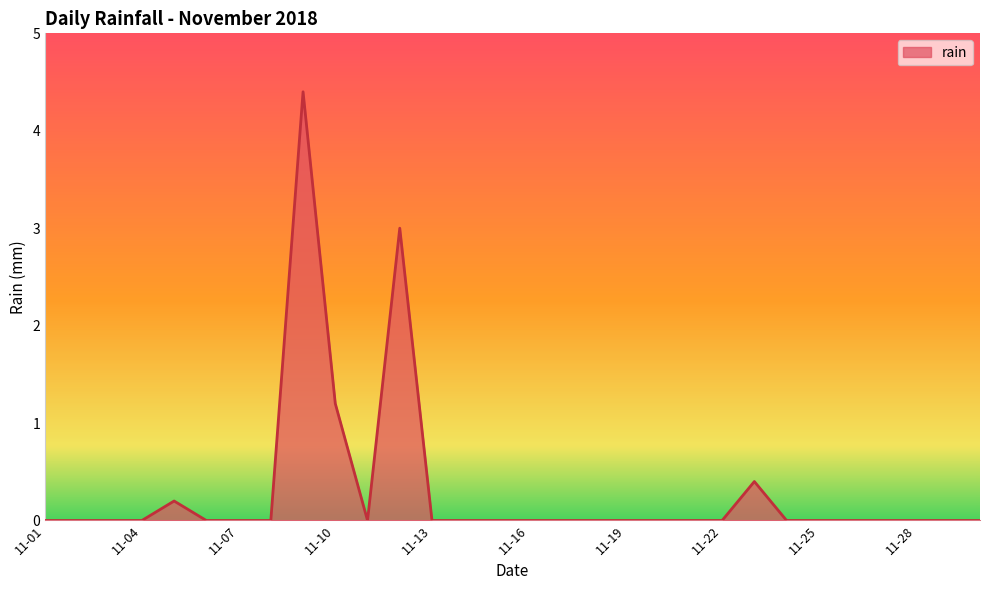

Does the chart have visible grid lines?

No